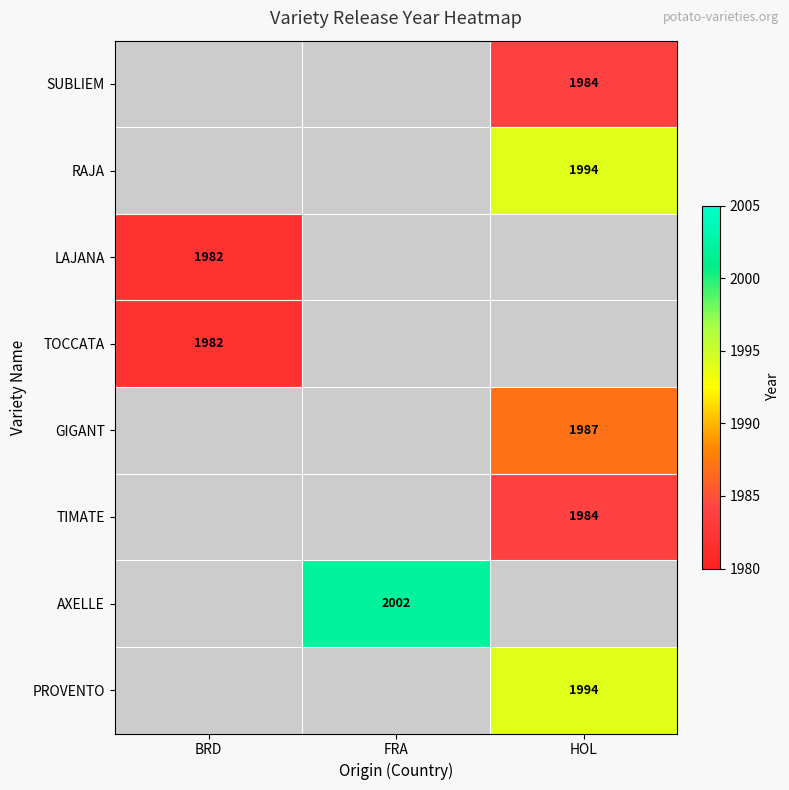

Which category has the lowest value across all series?

BRD